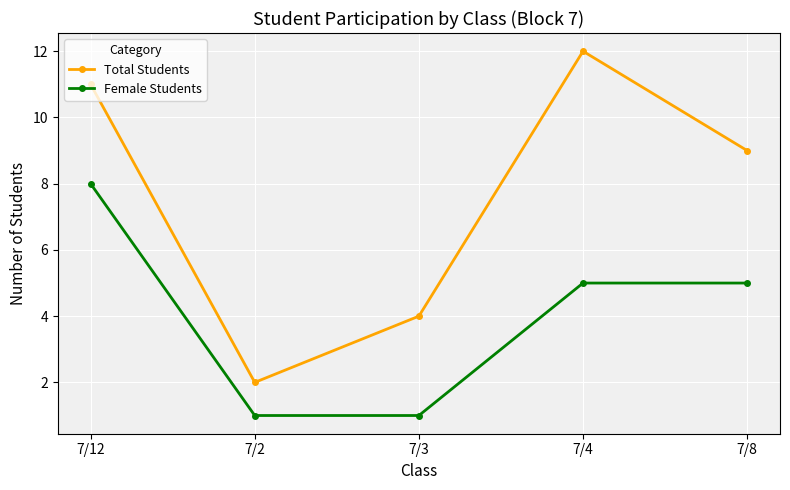

At which category is the sum across all series the highest?

7/12